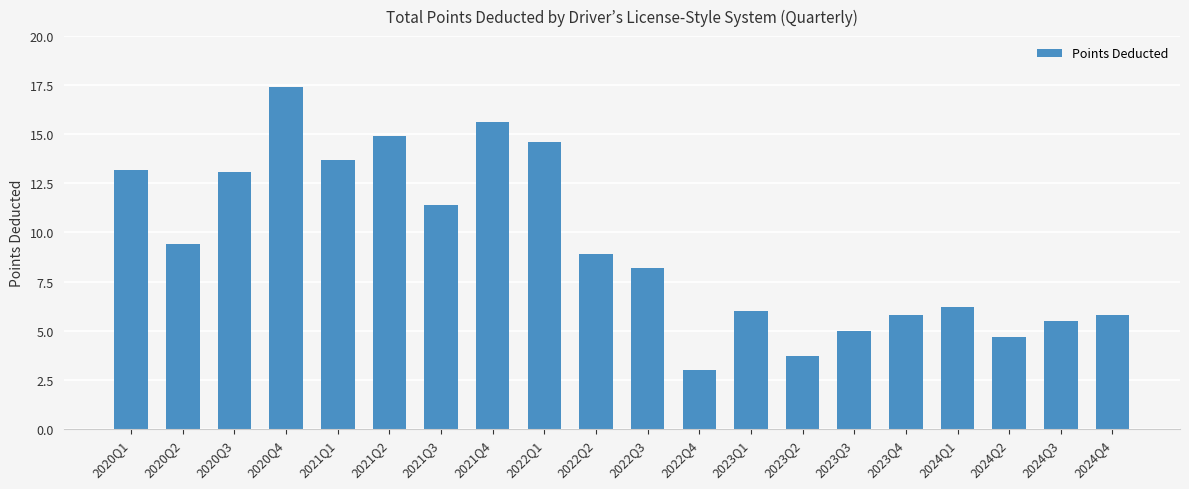

What is the change in value from 2023Q1 to 2024Q4?

-0.2